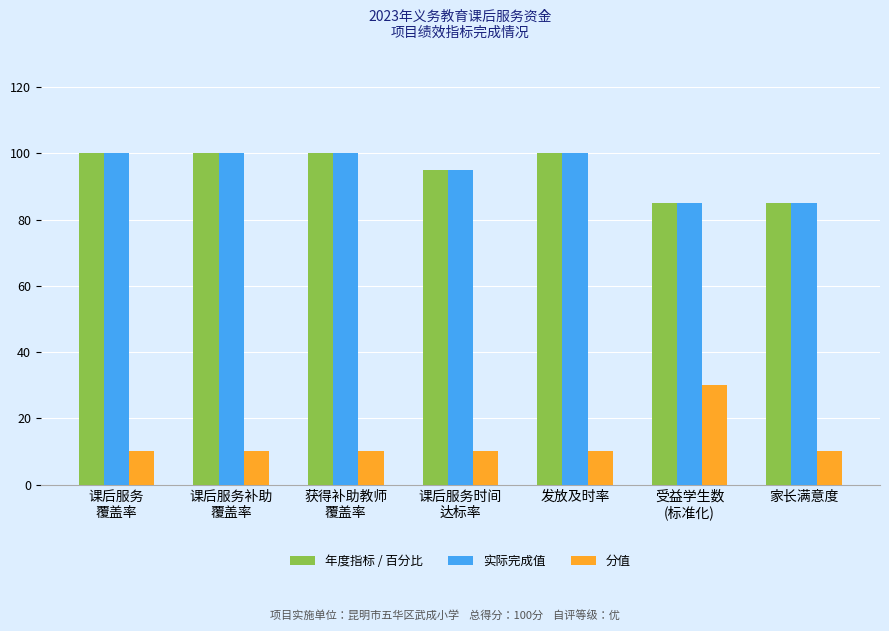

What is the average value of the 实际完成值 series?

95